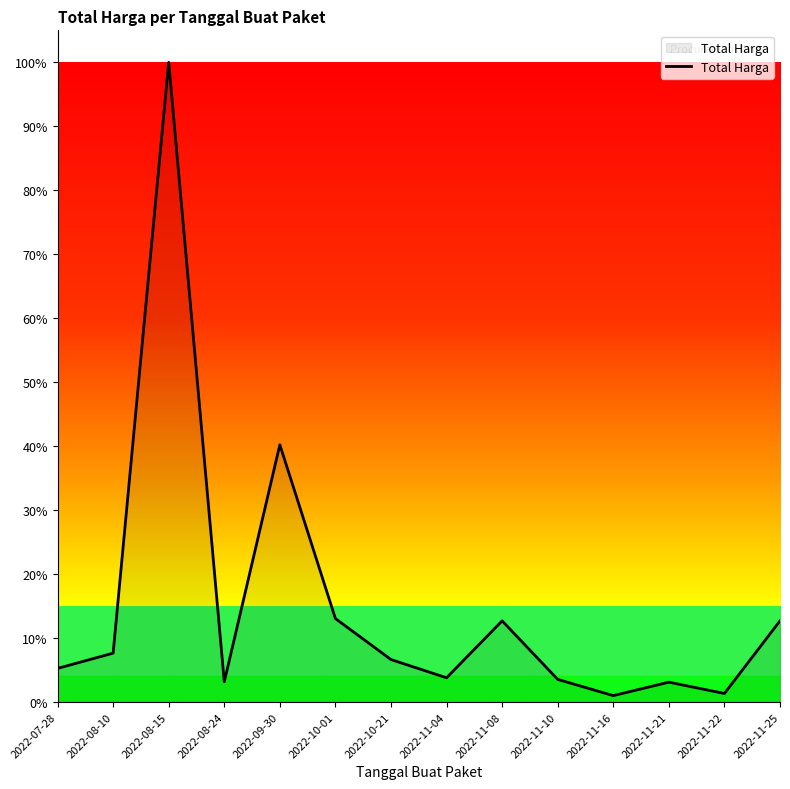

What is the maximum value shown in the chart?

379075000